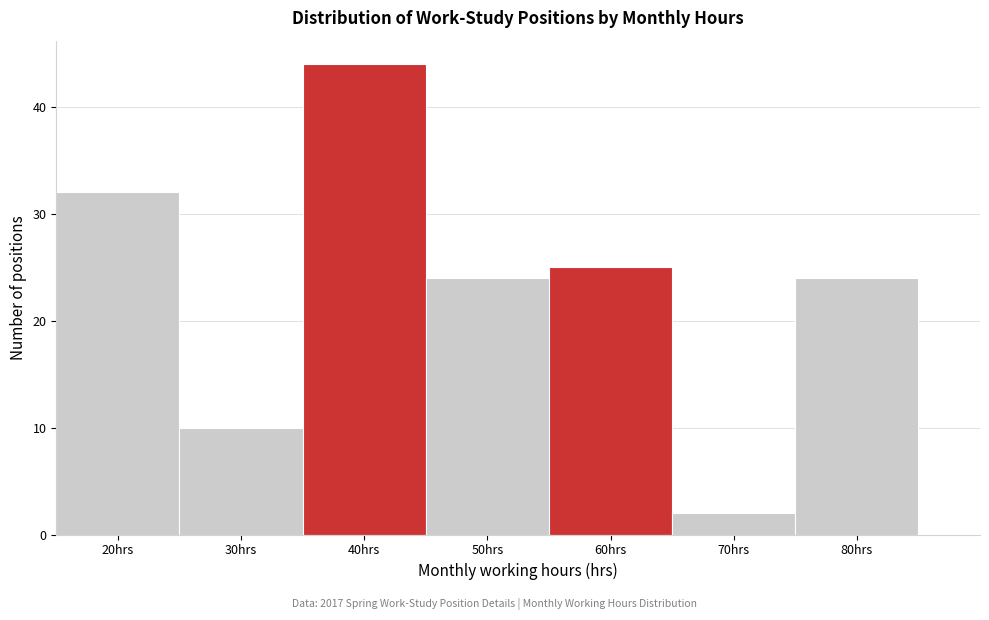

Which range on the x-axis has the tallest bar?

35 to 45